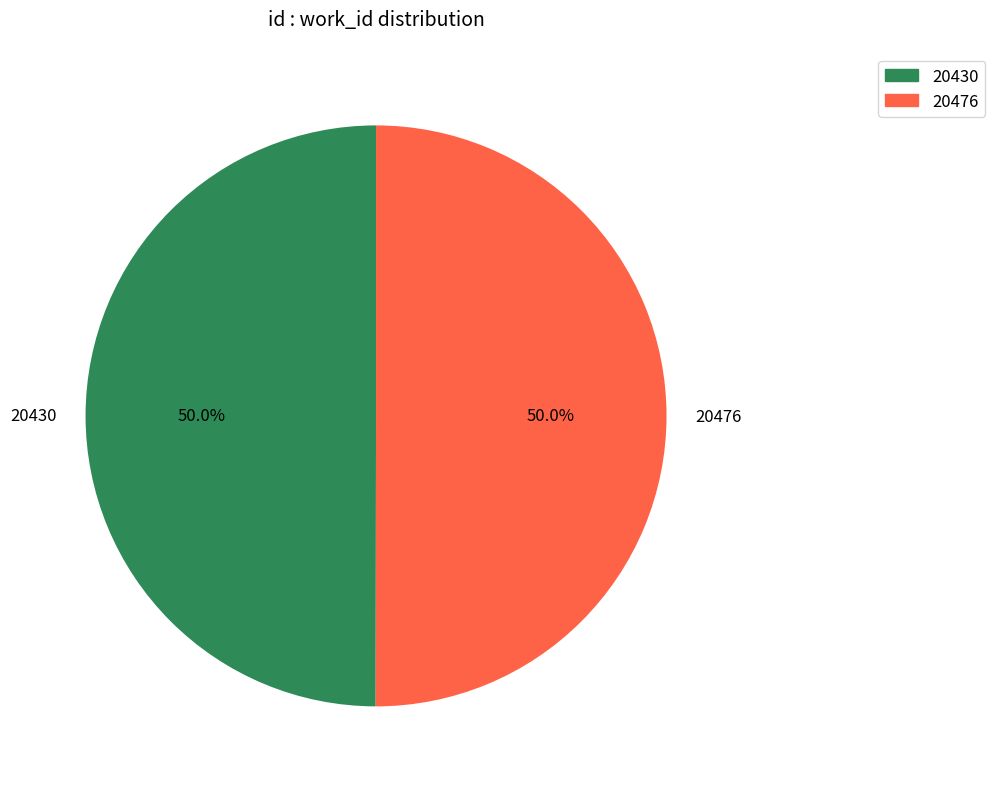

Do 20476 and 20430 together represent more than half of the pie?

Yes